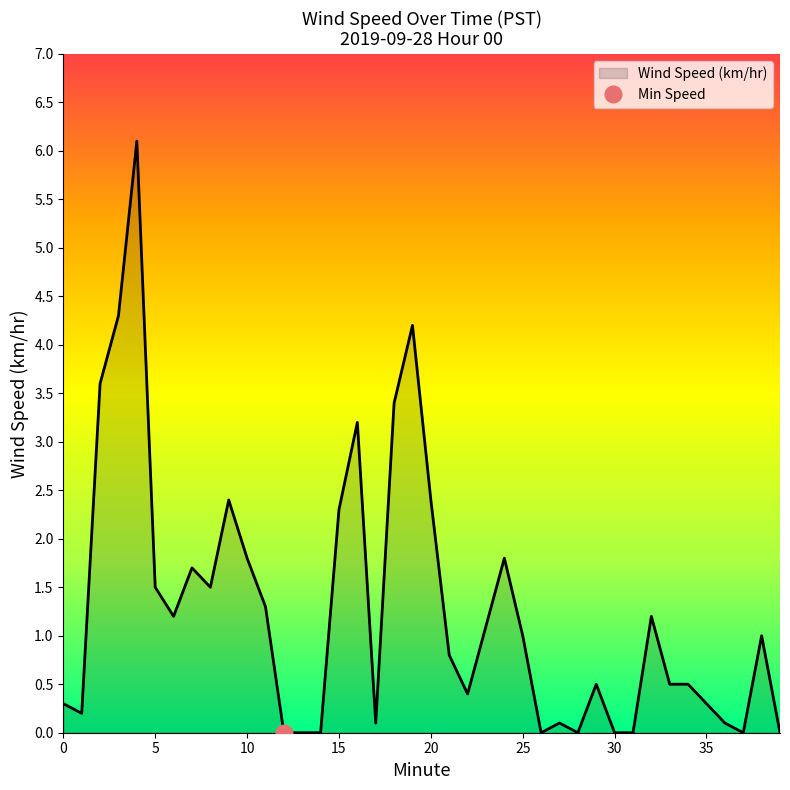

What is the value of the 1st point from the left?

0.3